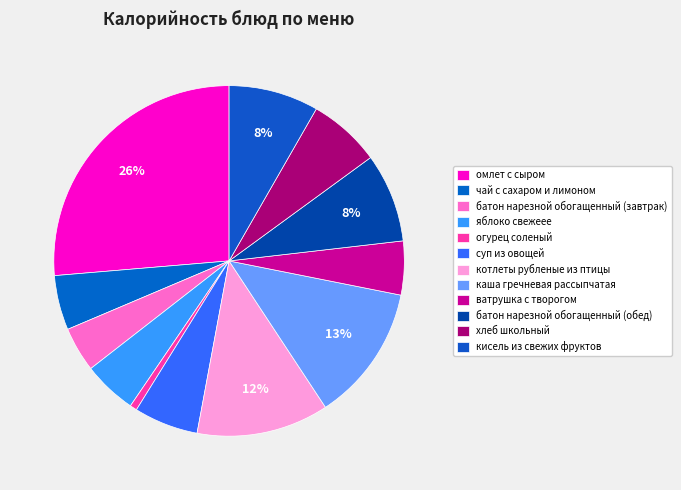

Which slice is the smallest?

огурец соленый